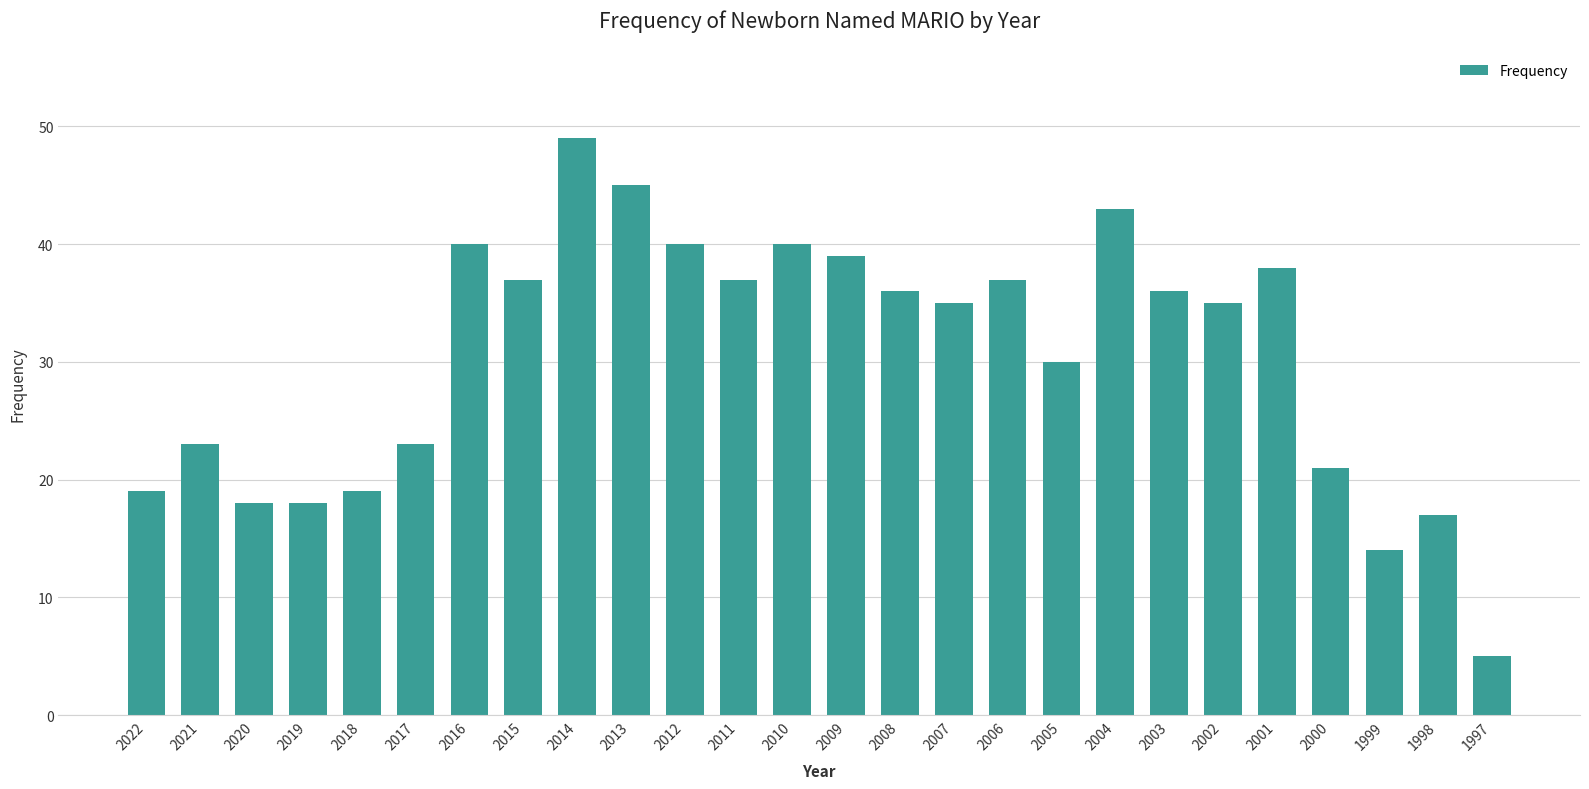

How many data points does each series have?

26